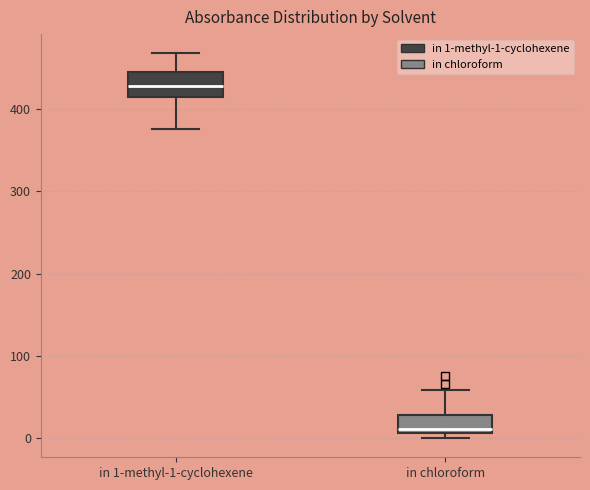

Reading left to right, read every box against the y-axis: the position of its median line, the range the box covers, and the ends of its whiskers. The values are not printed on the chart, so give them approximately, as read against the axis.

in 1-methyl-1-cyclohexene: median 430, box 410 to 440, whiskers 380 to 470
in chloroform: median 10 (just above the box's lower edge), box 10 to 30, whiskers 0 to 60